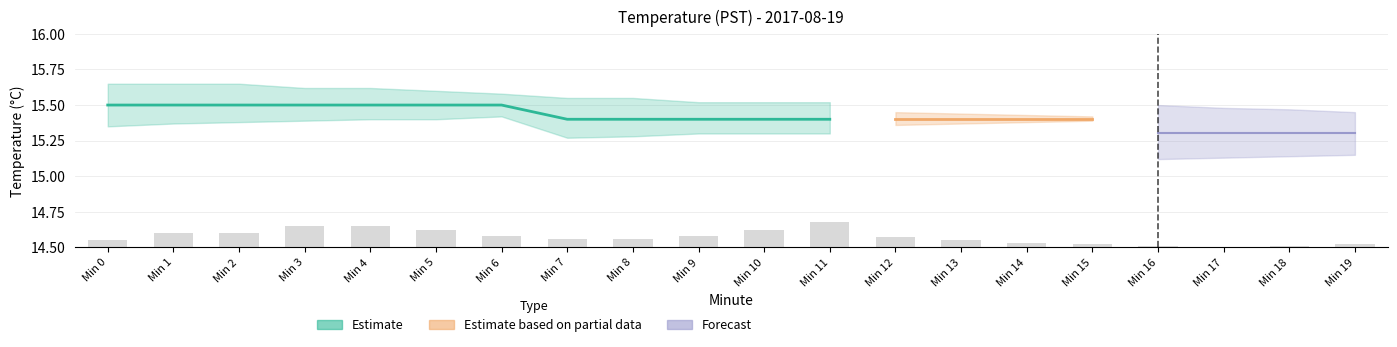

What is the value of the Estimate_lower bar at the 20th from the left?

15.2